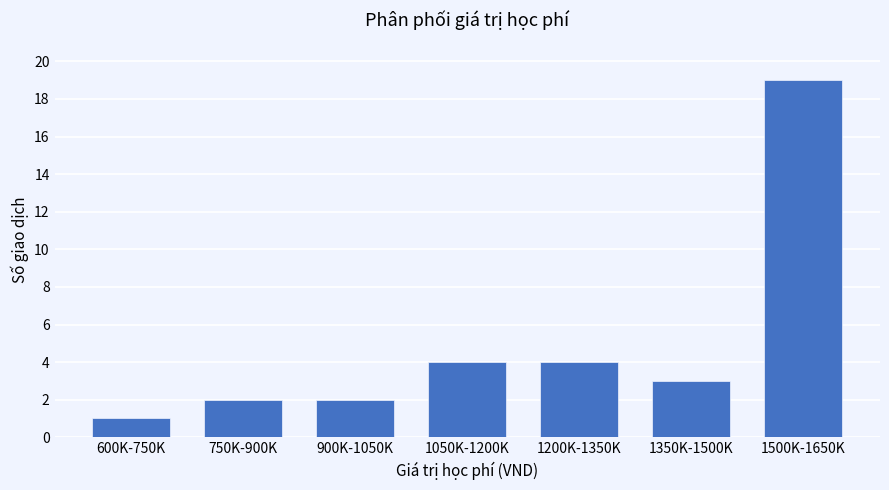

Reading left to right, extract all data points from this chart.

600K-750K=1	750K-900K=2	900K-1050K=2	1050K-1200K=4	1200K-1350K=4	1350K-1500K=3	1500K-1650K=19